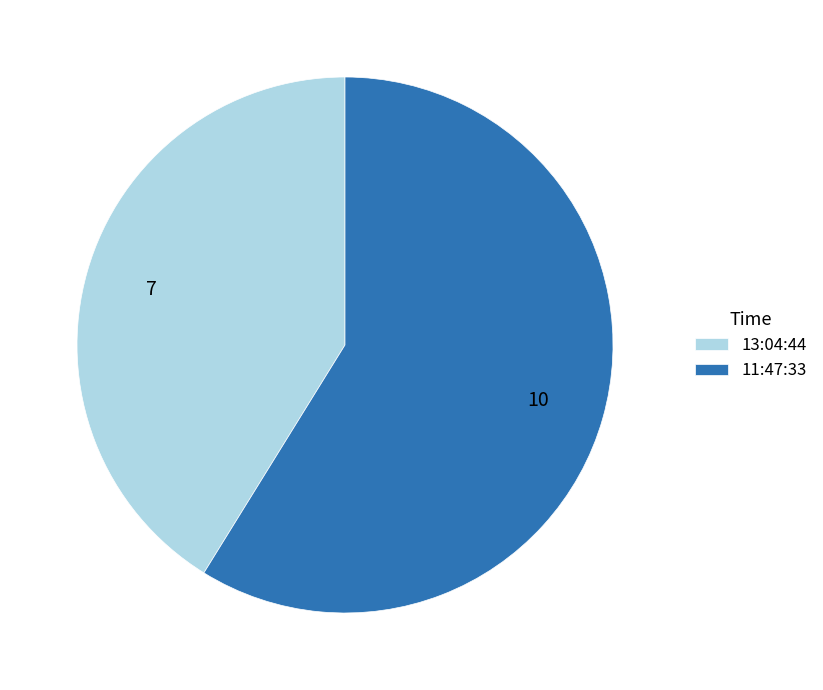

How many segments does this pie chart have?

2